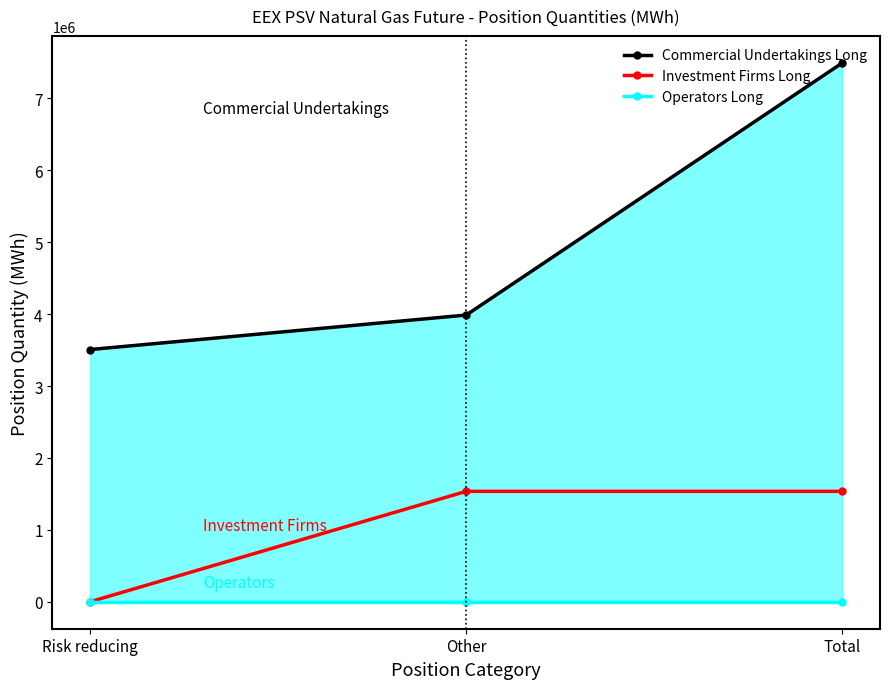

The Investment Firms Long series shows 449031 at Total. True or false?

False